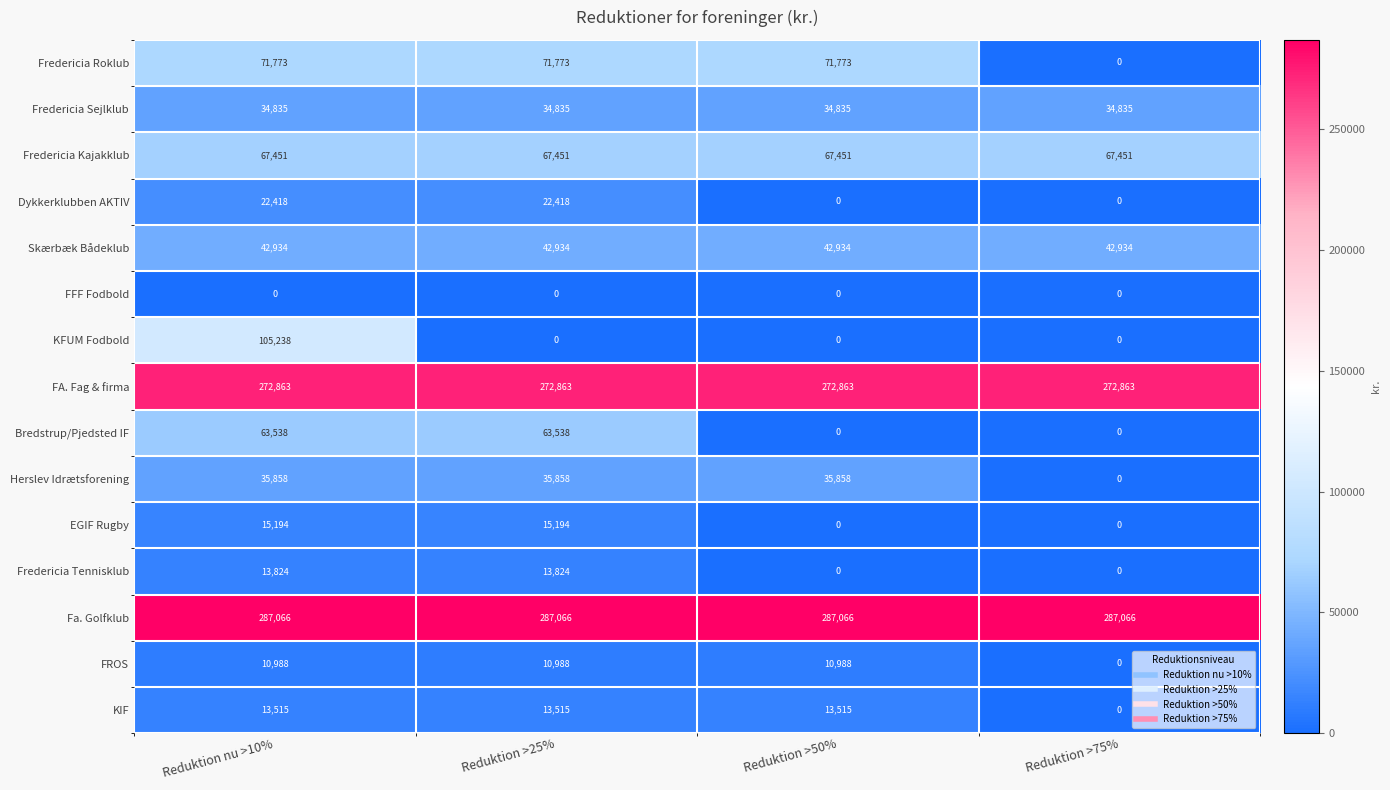

Count the number of data series in this chart.

15